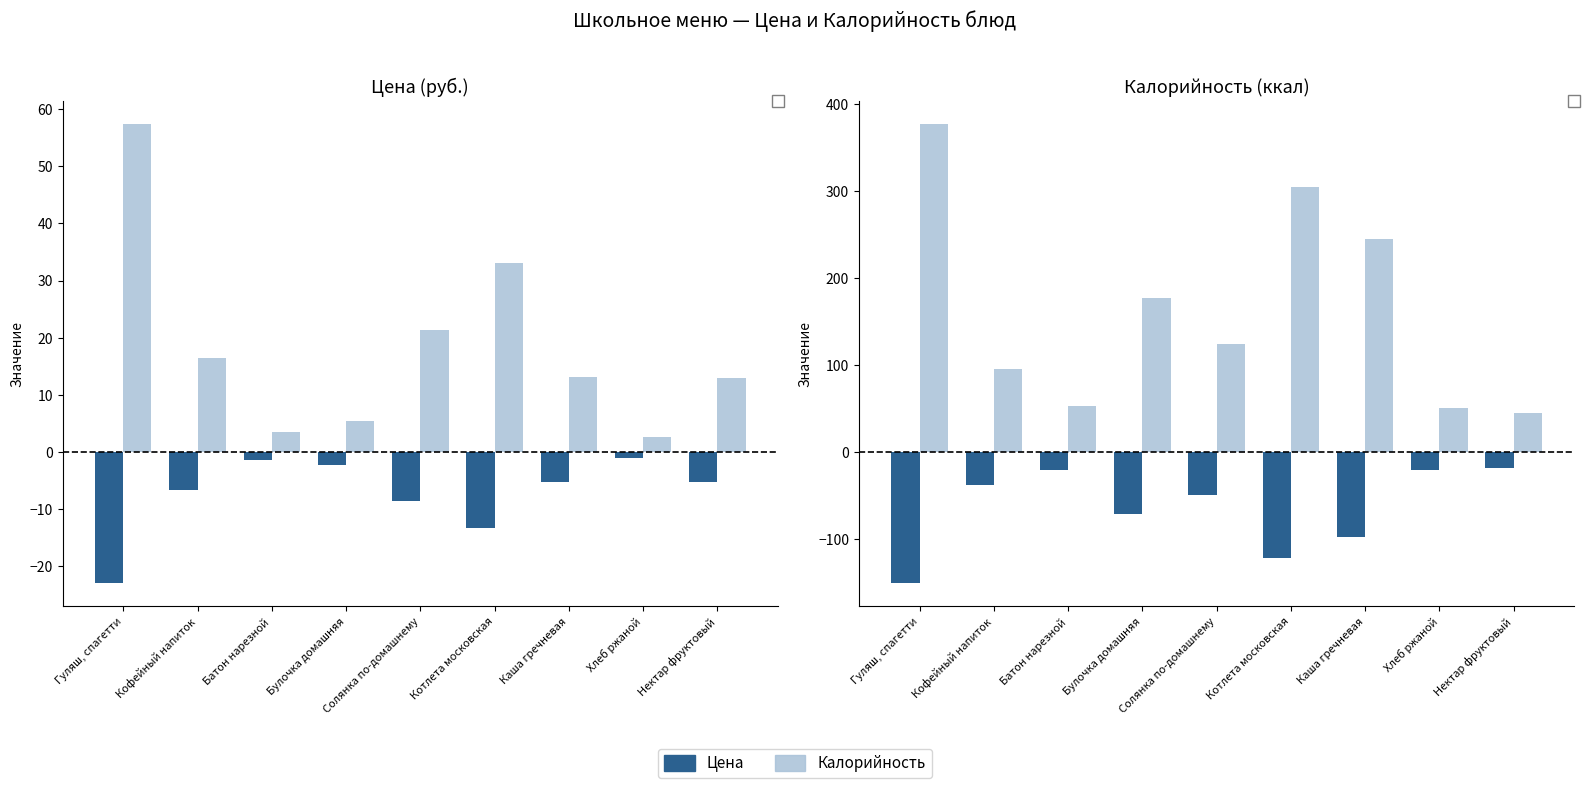

At which label does Цена (полож.) first exceed 13?

Гуляш, спагетти